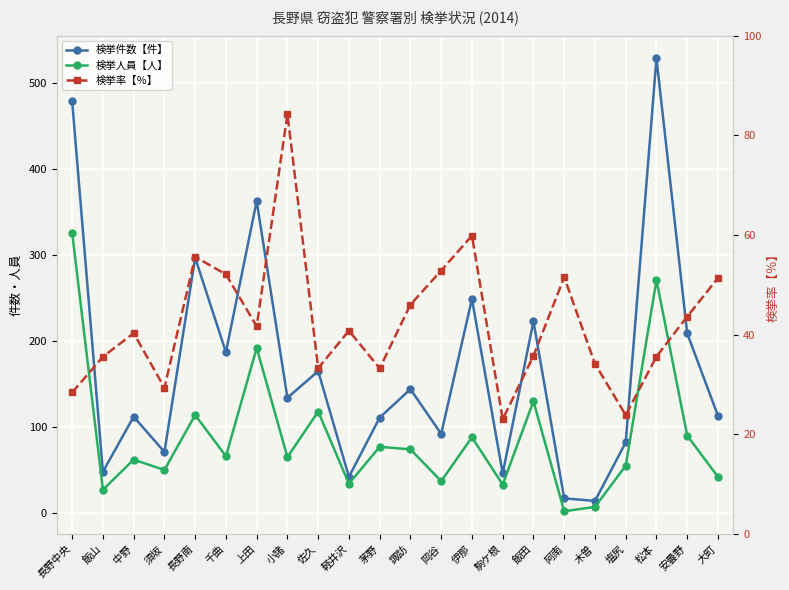

At which label is 検挙人員【人】 closest to 164?

上田